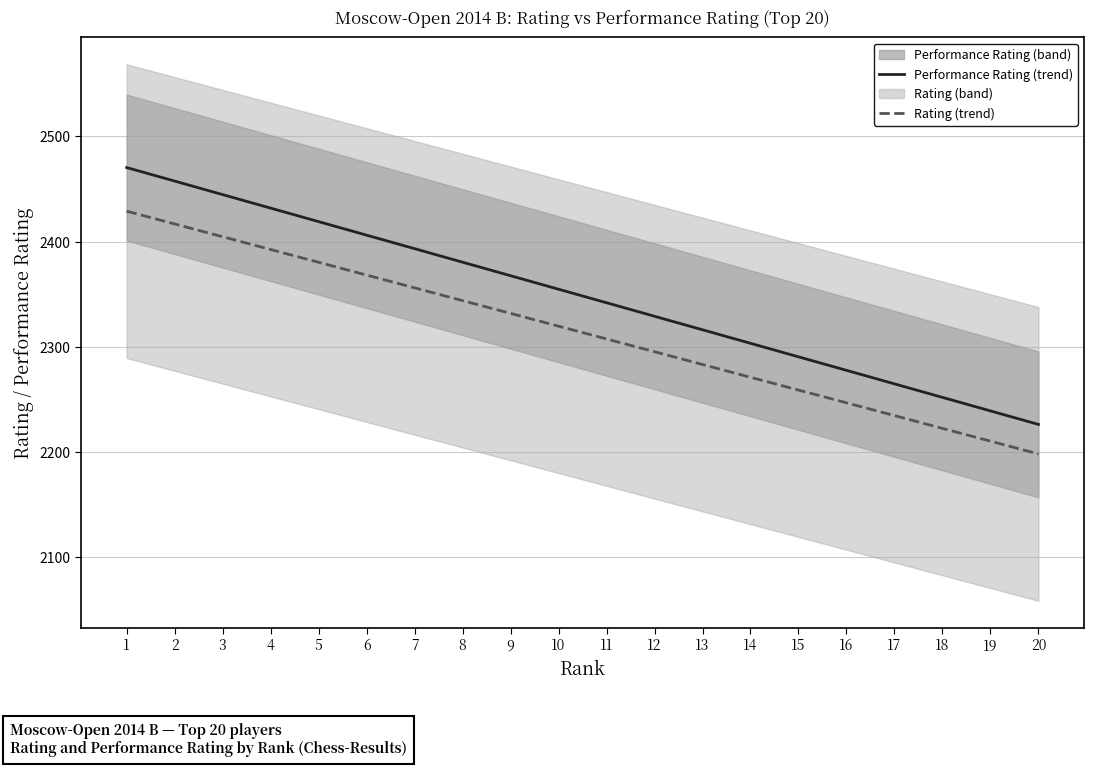

True or false: Performance Rating (trend) and Rating (trend) intersect in this chart.

False